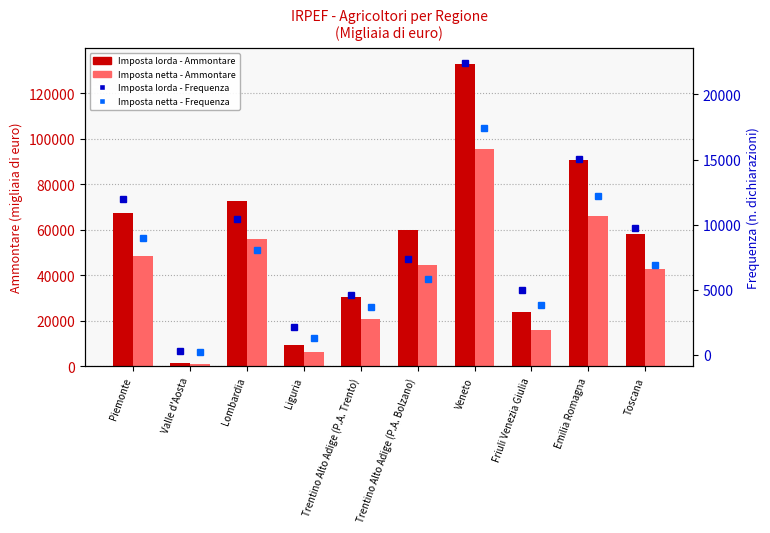

The value of Imposta netta - Frequenza at Toscana is 6915. True or false?

True